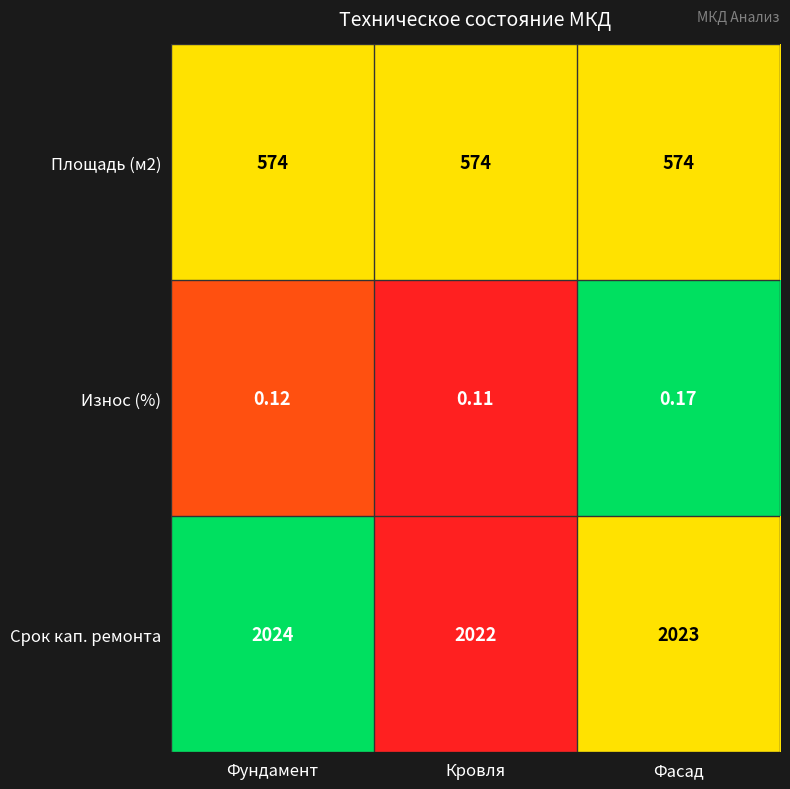

At which label is Износ (%) closest to 0?

Кровля